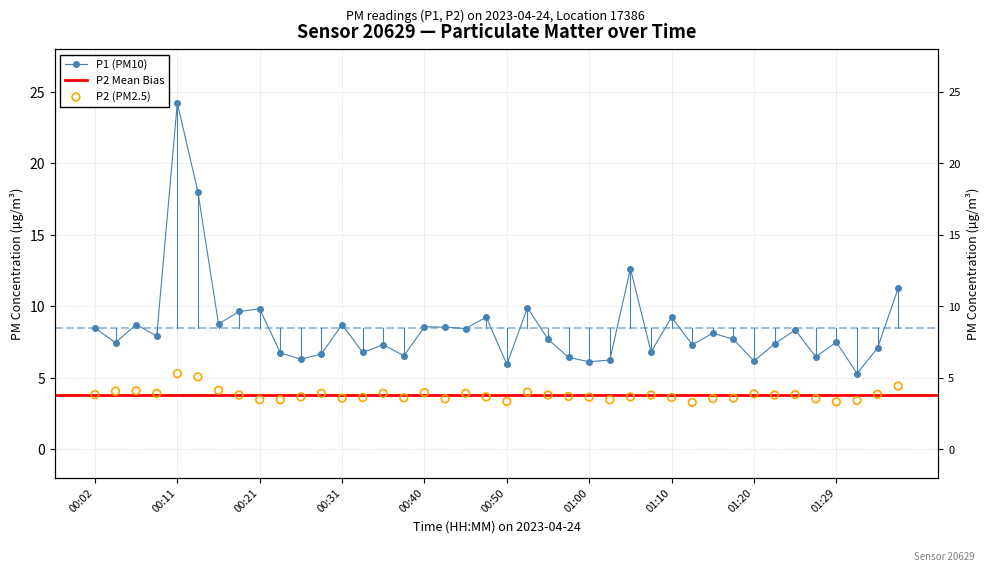

Which series has the largest total across all categories?

P1